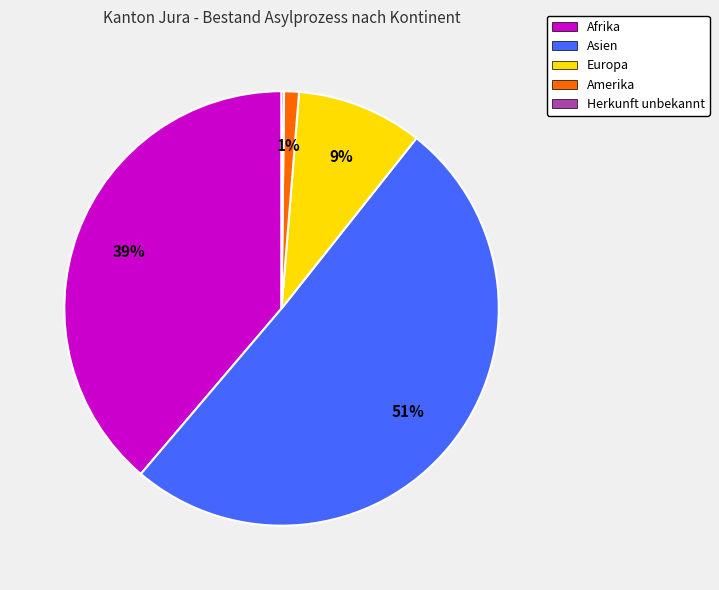

To the nearest percent, what is the average slice percentage?

20%